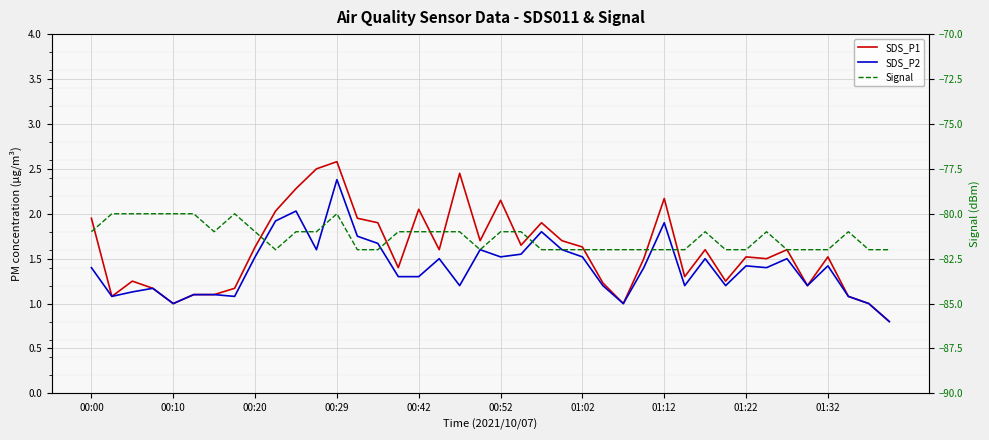

What is the highest value of the Signal series?

-80.0